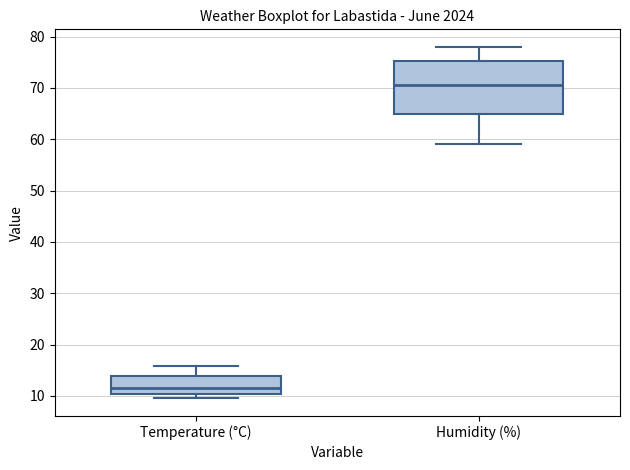

Reading left to right, transcribe this box plot: for each box, give where its median line is, the range the box spans, and where its two whiskers end, as read against the y-axis. The values are not printed on the chart, so give them approximately, as read against the axis.

Temperature (°C): median 12, box 10 to 14, whiskers 10 (just below the box's lower edge) to 16
Humidity (%): median 71, box 65 to 75, whiskers 59 to 78